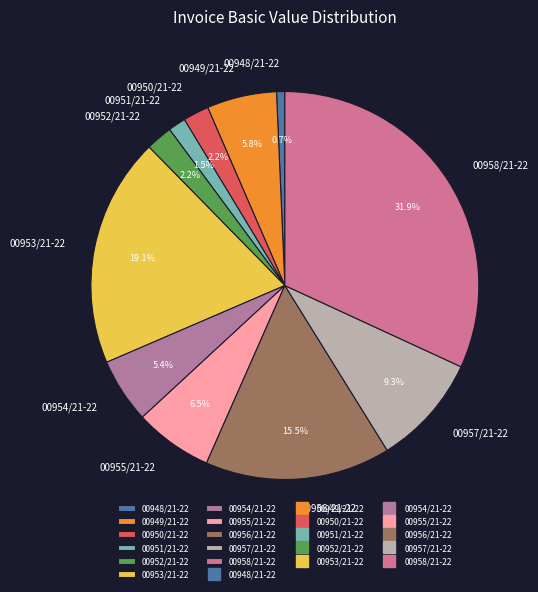

Is it true that 00954/21-22 is 5% of the pie?

True